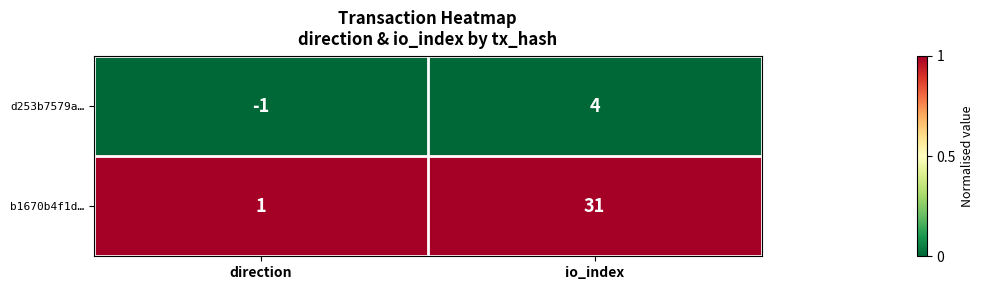

Is it true that b1670b4f1d… equals 31 at io_index?

True